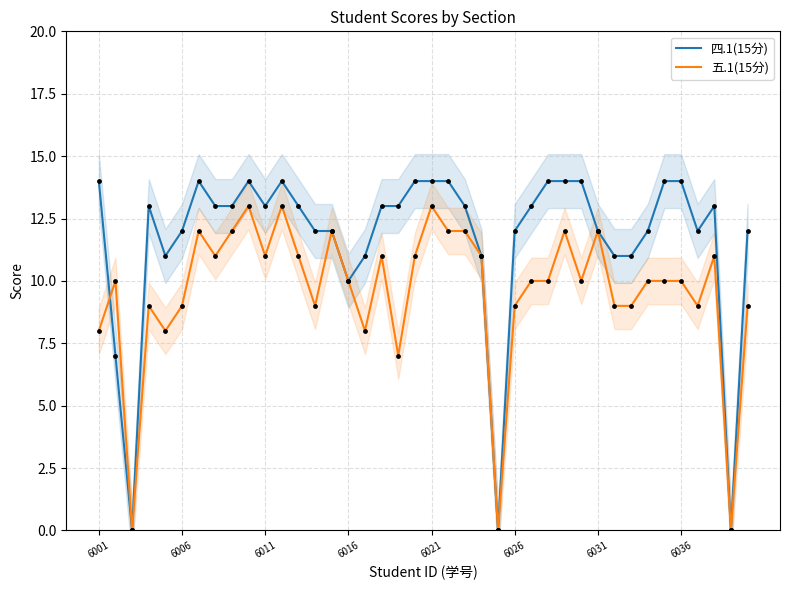

What are all the series names shown in the legend?

四.1(15分), 五.1(15分)